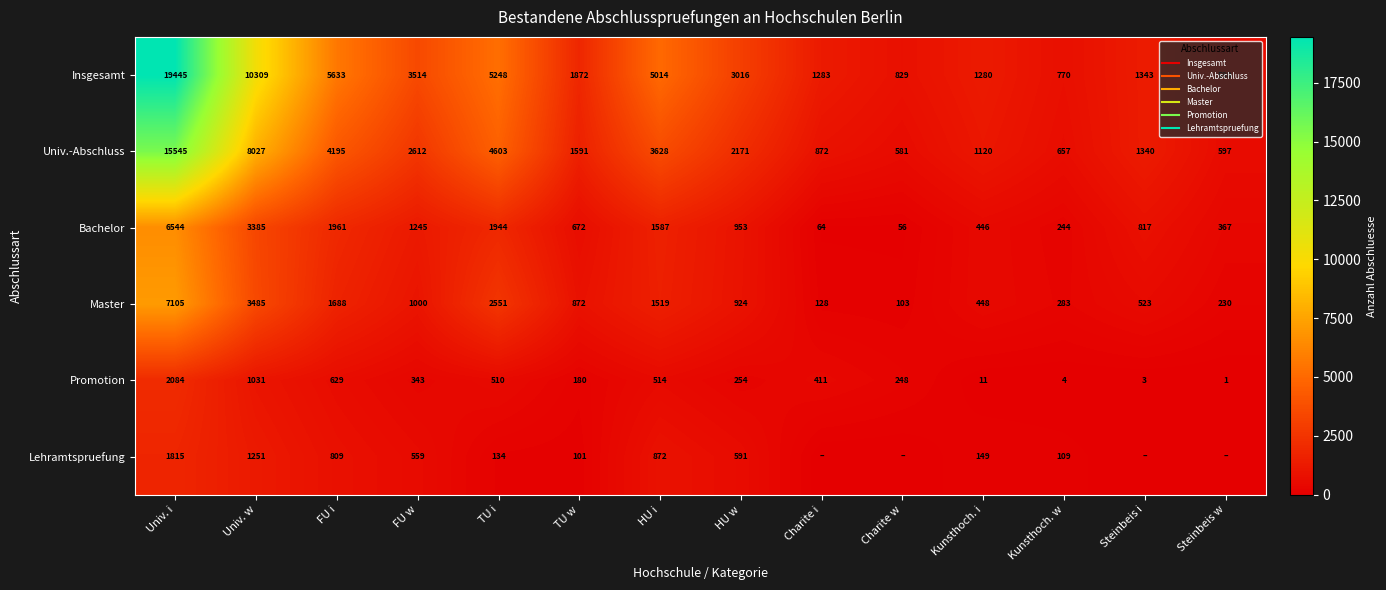

What is the sum of the Lehramtspruefung values at Steinbeis i and FU w?

559